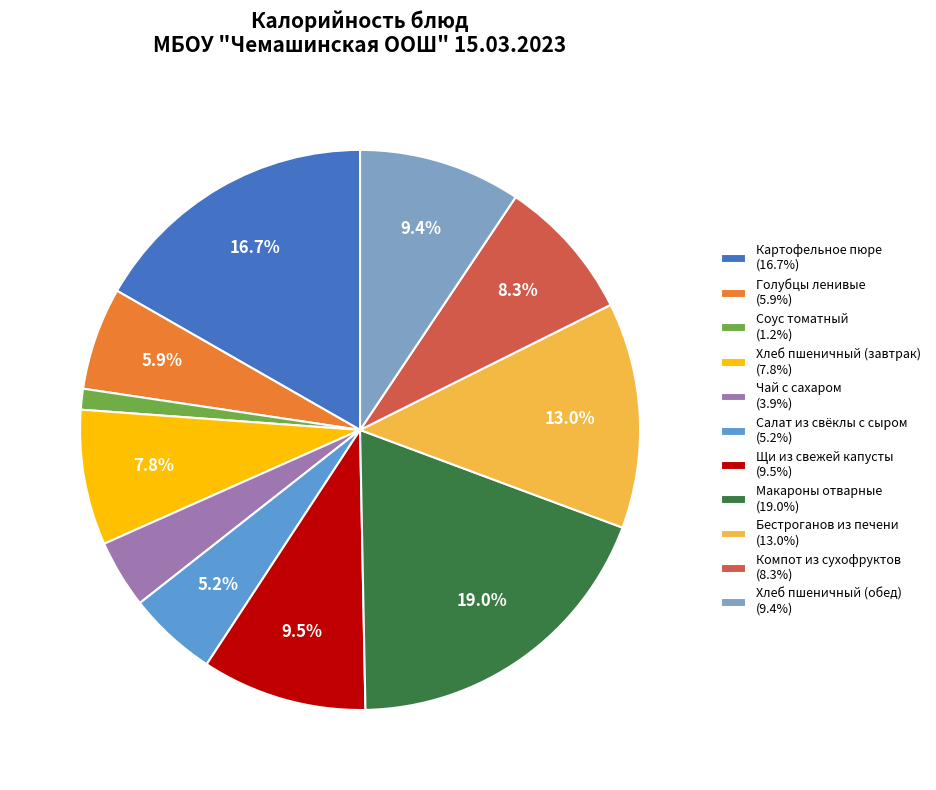

Does any single category account for the majority?

No